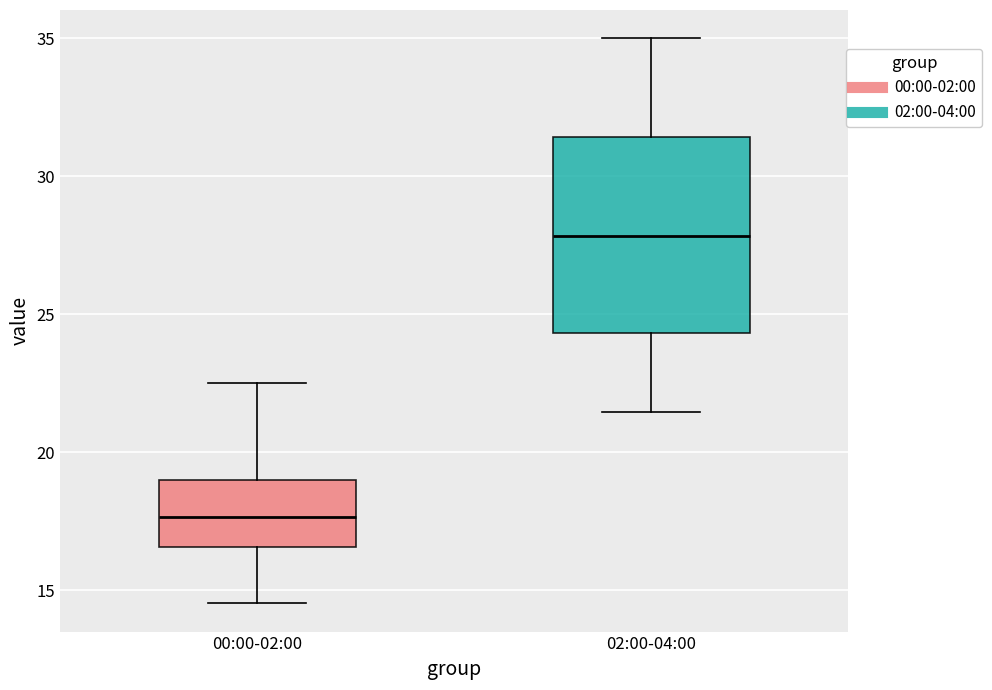

Comparing the boxes themselves (not the whiskers), which one is the tallest?

02:00-04:00